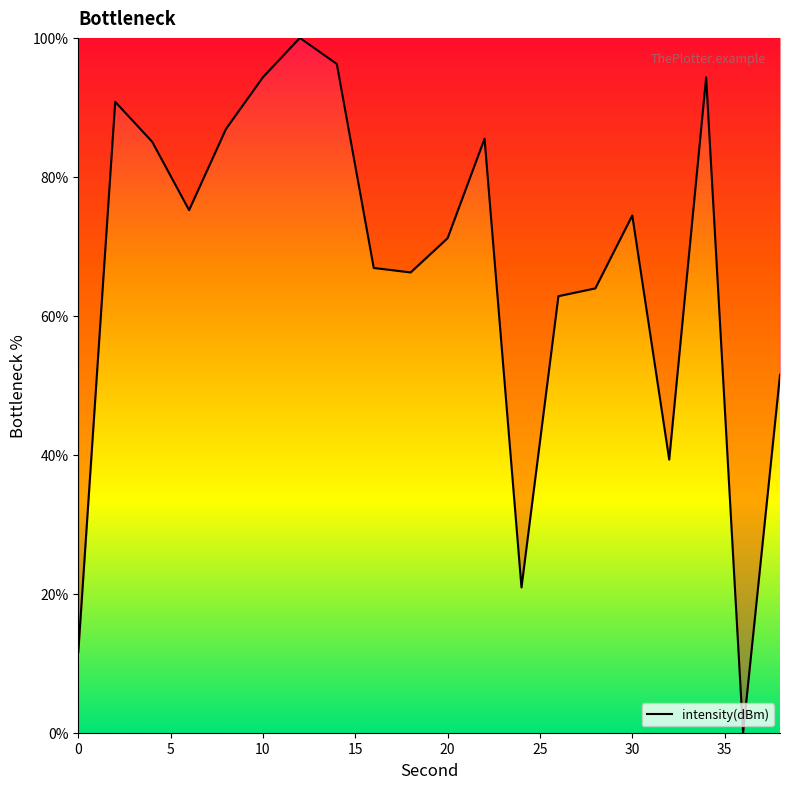

What is the greatest value displayed?

100.0